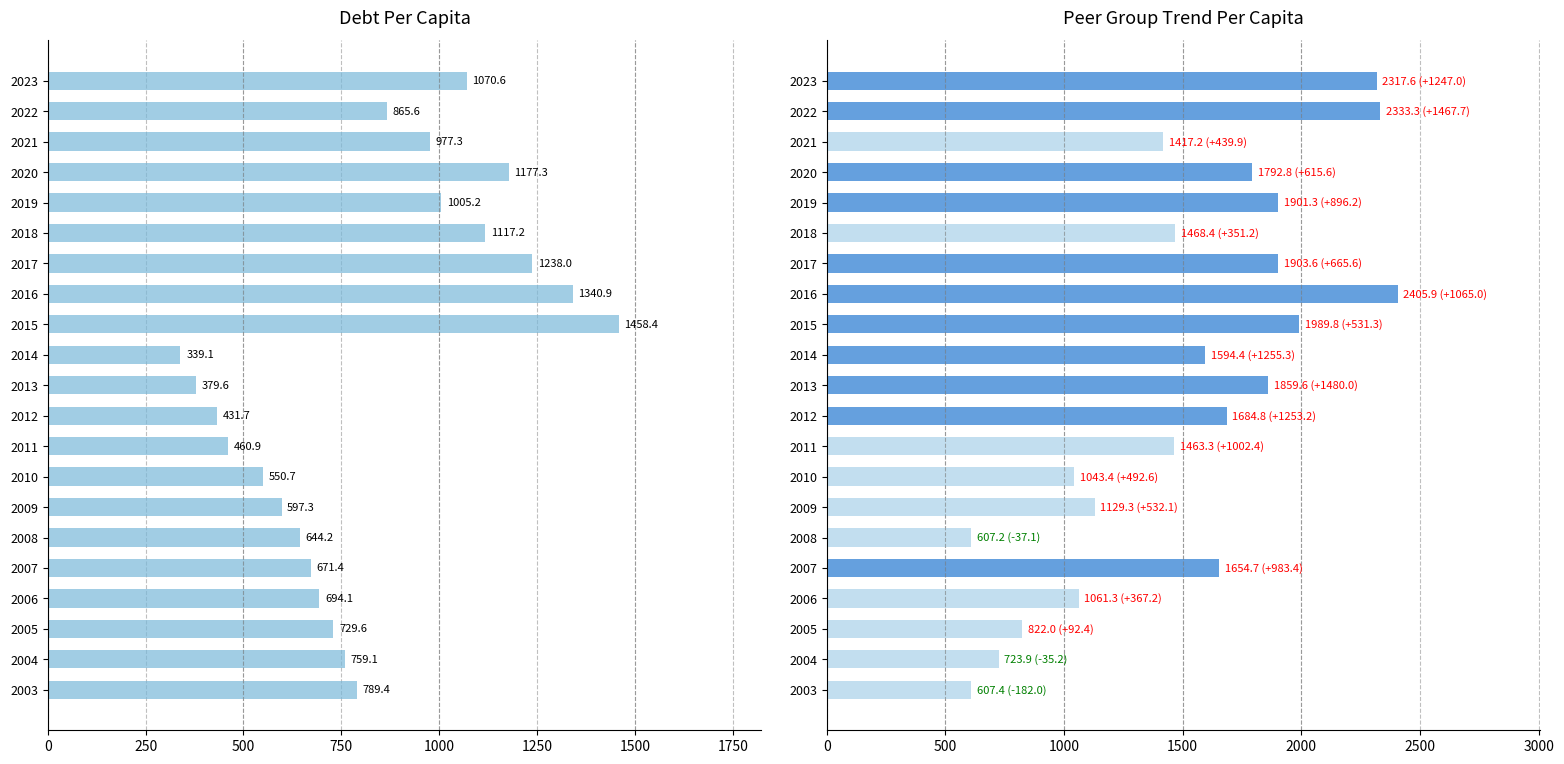

What is the maximum value for DebtPerCapita?

1458.4